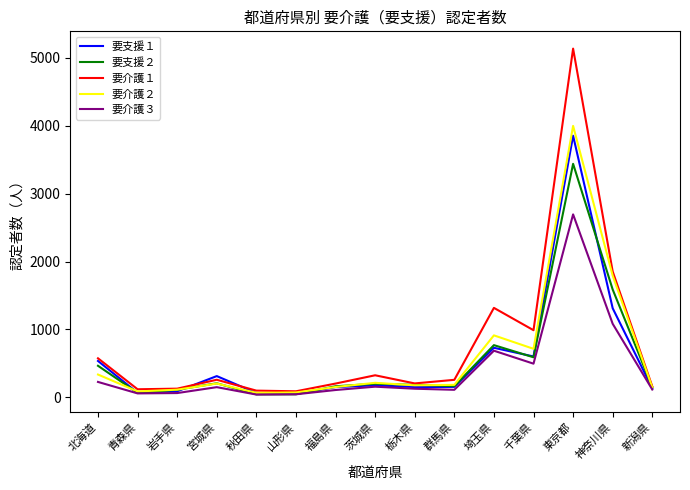

The 要支援１ series shows 176 at 茨城県. True or false?

True